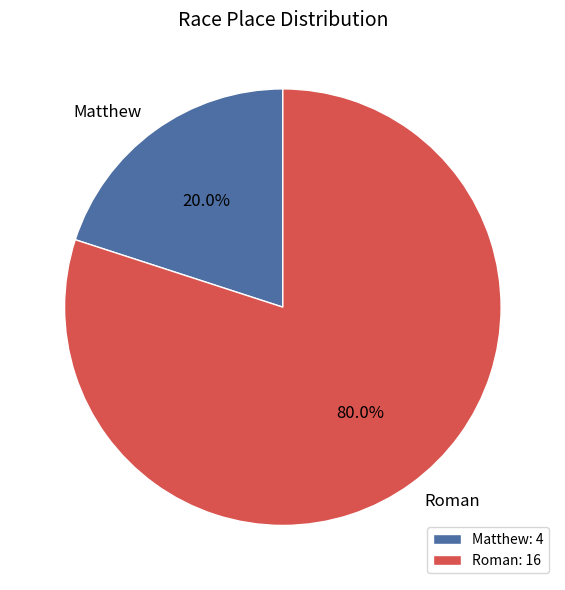

Rank the categories by value from lowest to highest.

Matthew, Roman